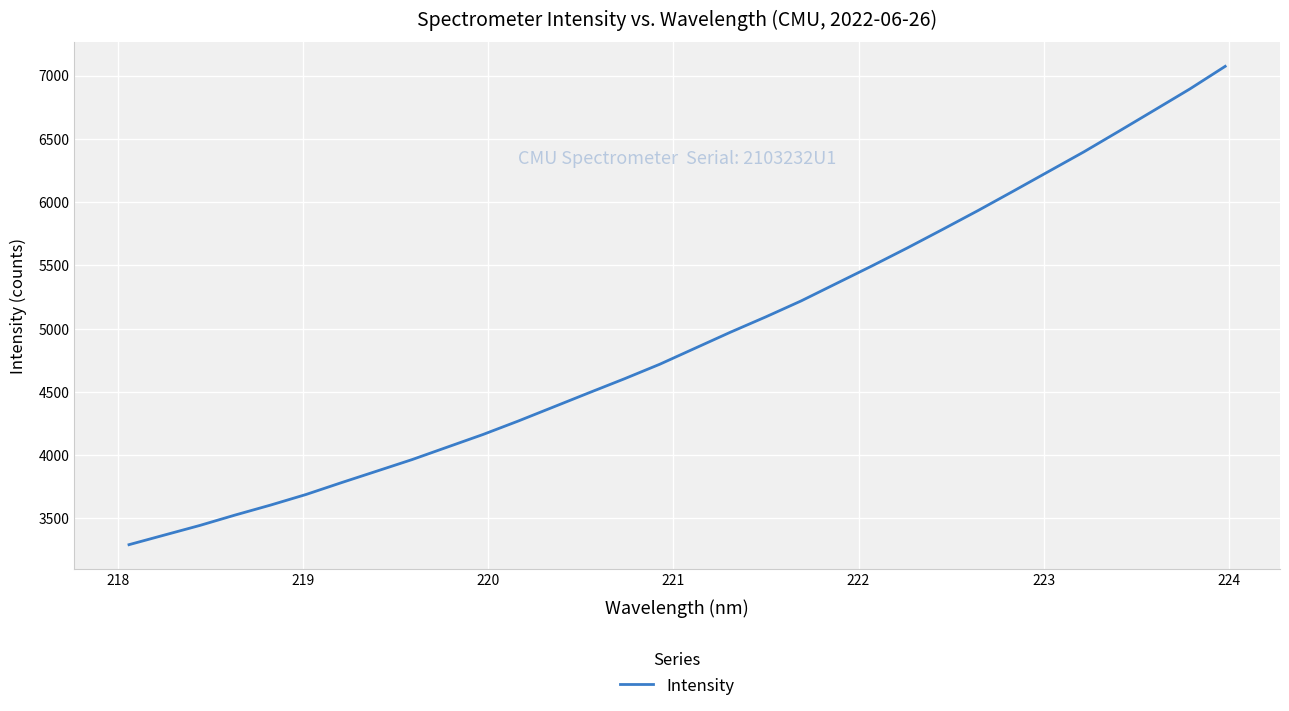

How many lines are shown in the chart?

1